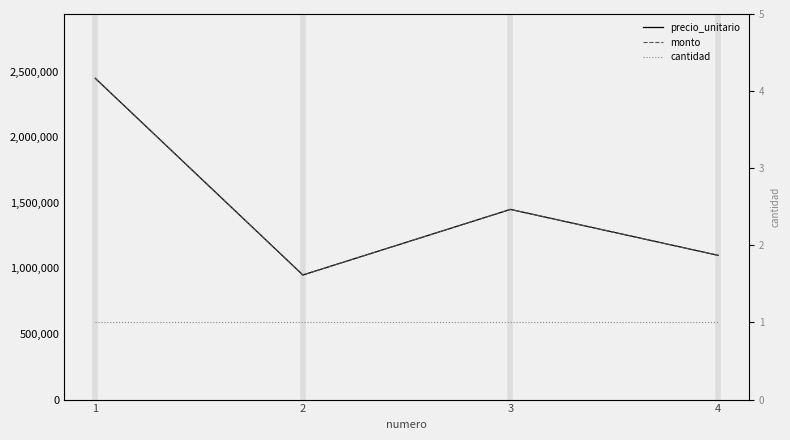

How many lines are shown in the chart?

3